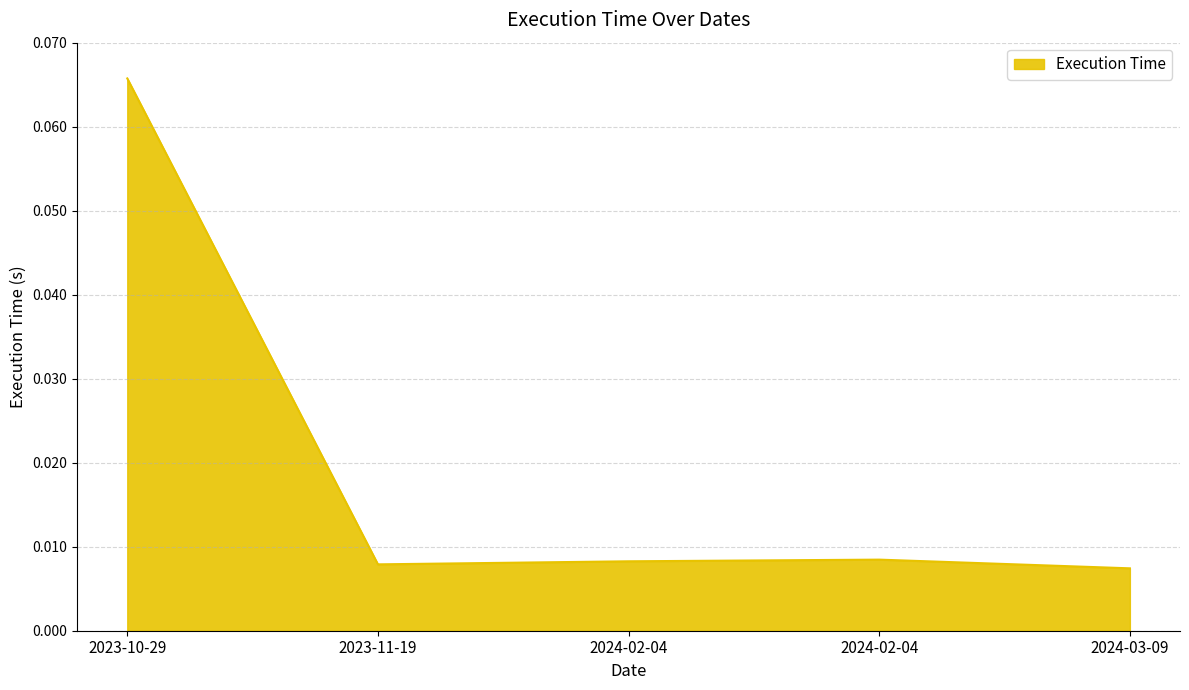

What is the maximum value shown in the chart?

0.1